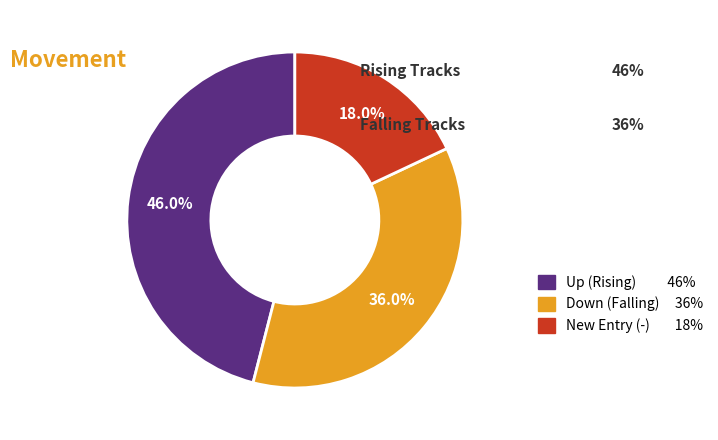

To the nearest percent, what is the difference between the largest and smallest slice percentages?

28%